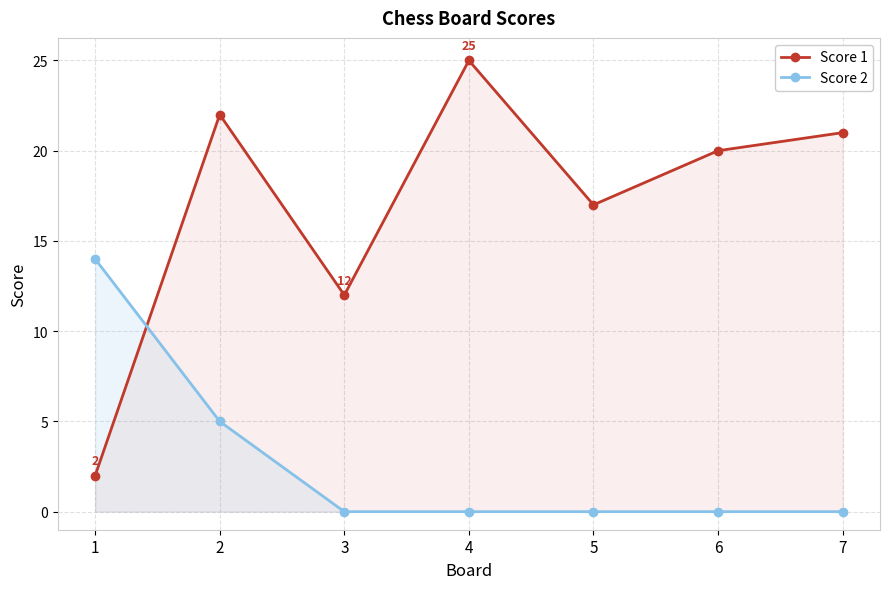

How many data points in Score 2 are above 0?

2